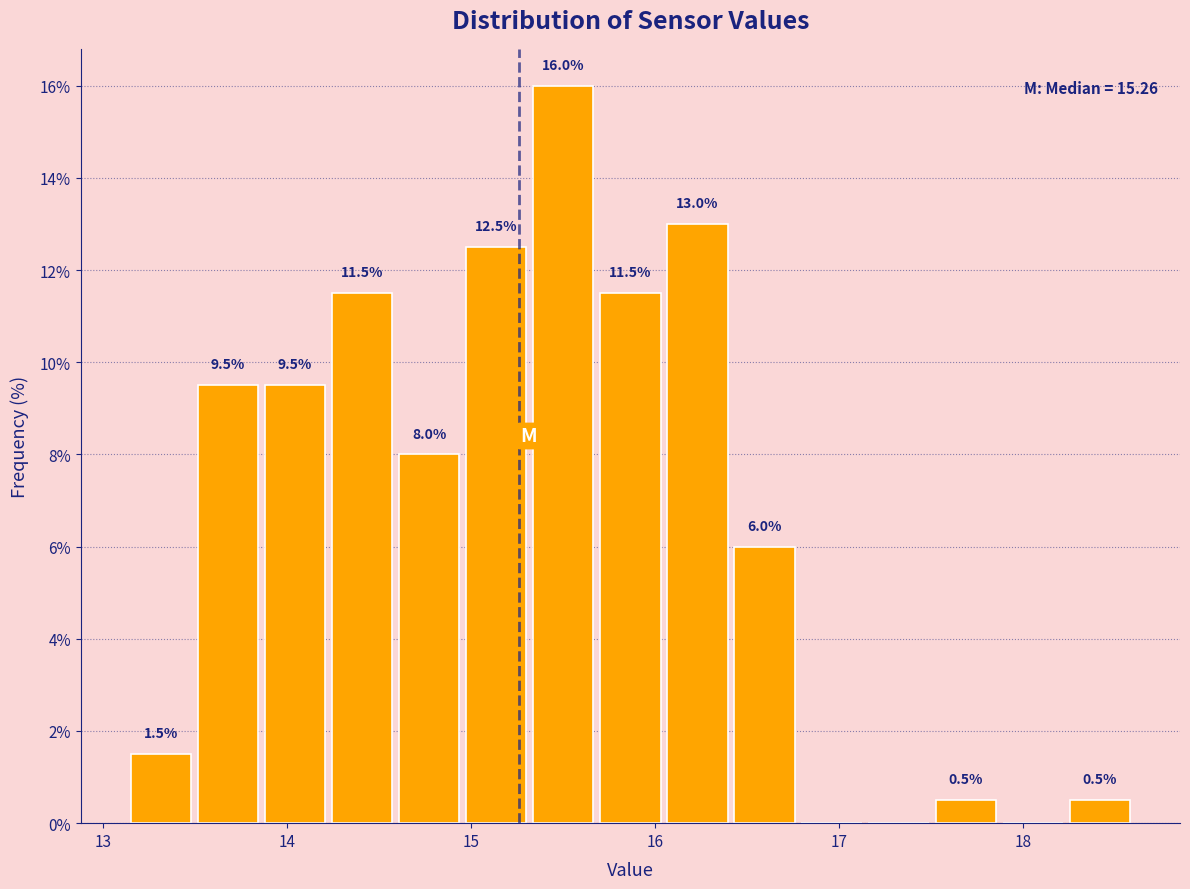

Around what value on the x-axis is the tallest bar? Give the approximate position of its centre, as read against the axis.

15.5